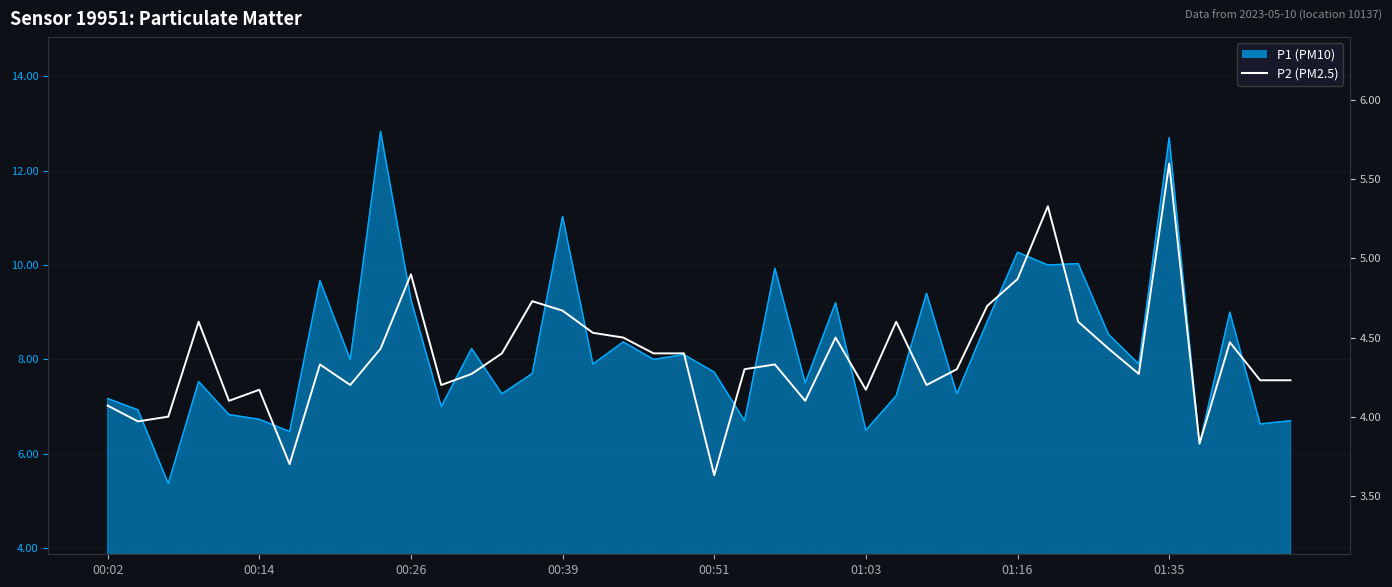

True or false: the data has more than 1 interior local peaks.

True